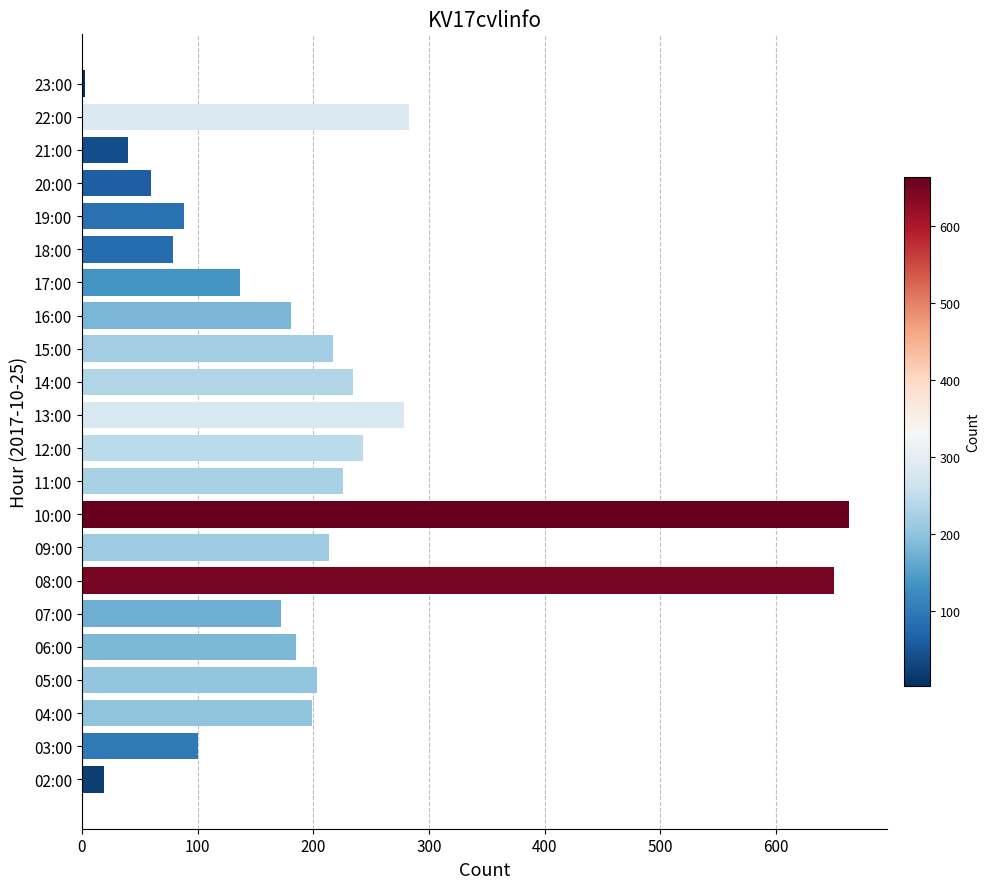

What is the greatest value displayed?

663